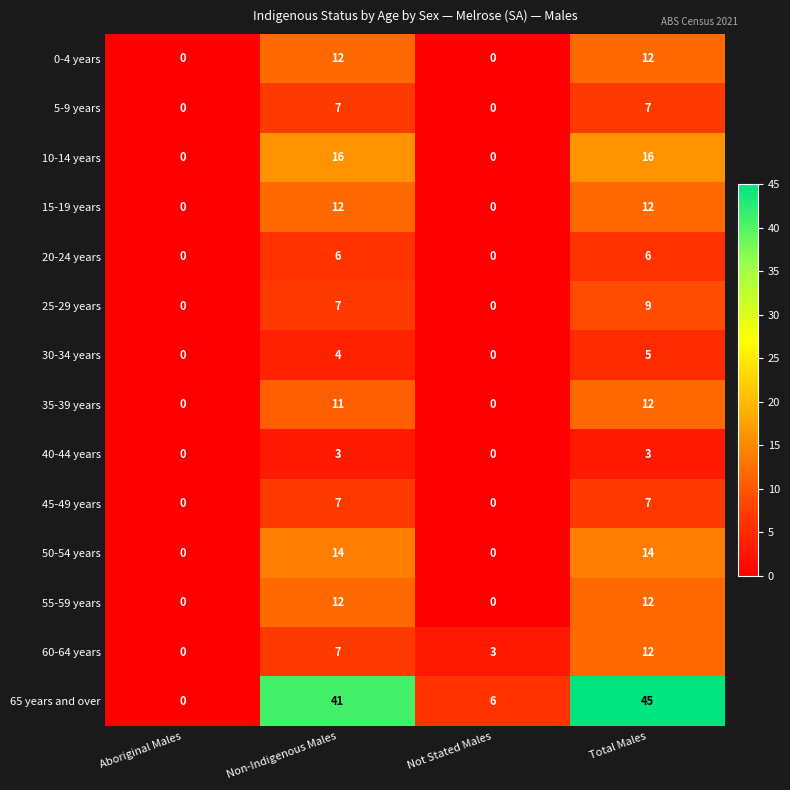

True or false: 10-14 years has a value of 10 at Non-Indigenous Males.

False